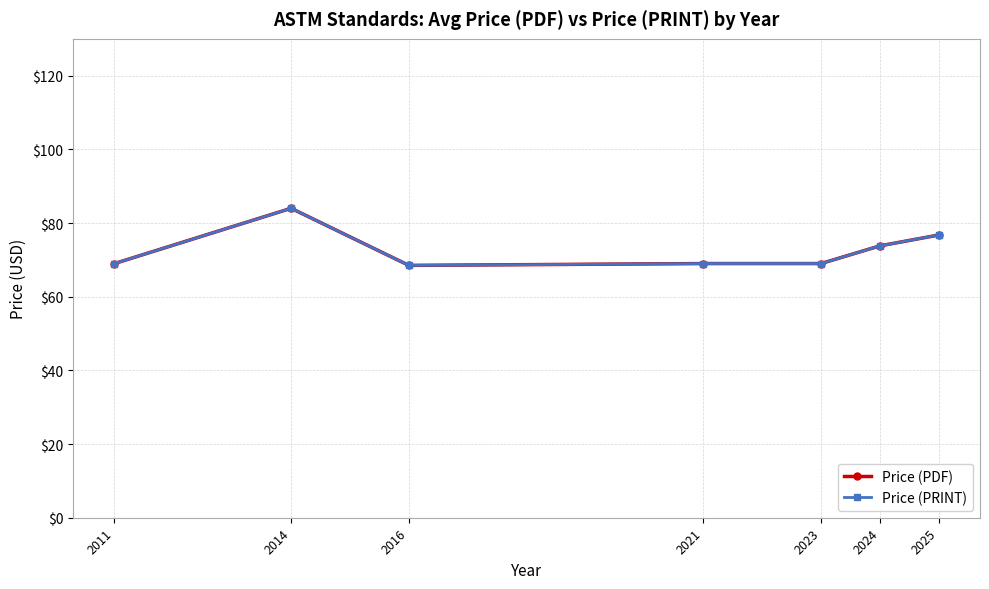

Does the chart display data point markers on the line(s)?

Yes